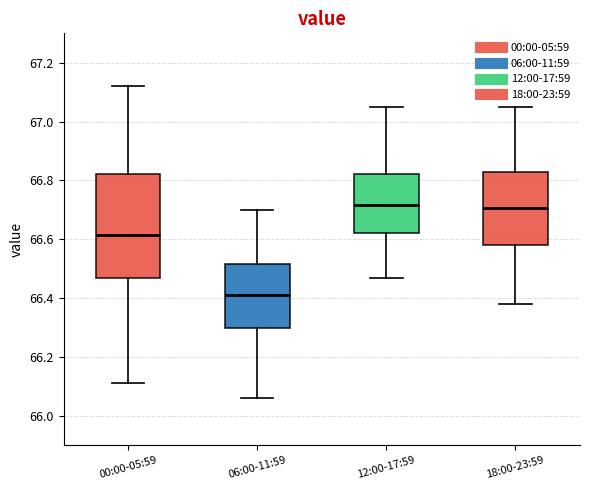

Which box is the tallest, from its lower edge to its upper edge?

00:00-05:59